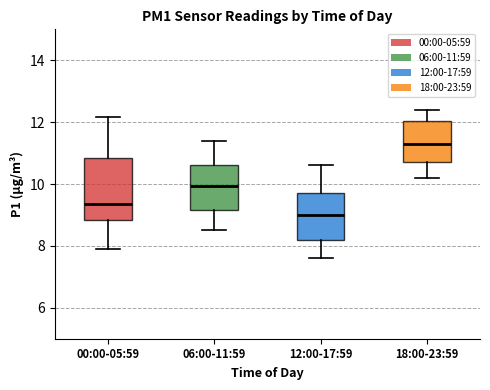

Which box is the tallest, from its lower edge to its upper edge?

00:00-05:59